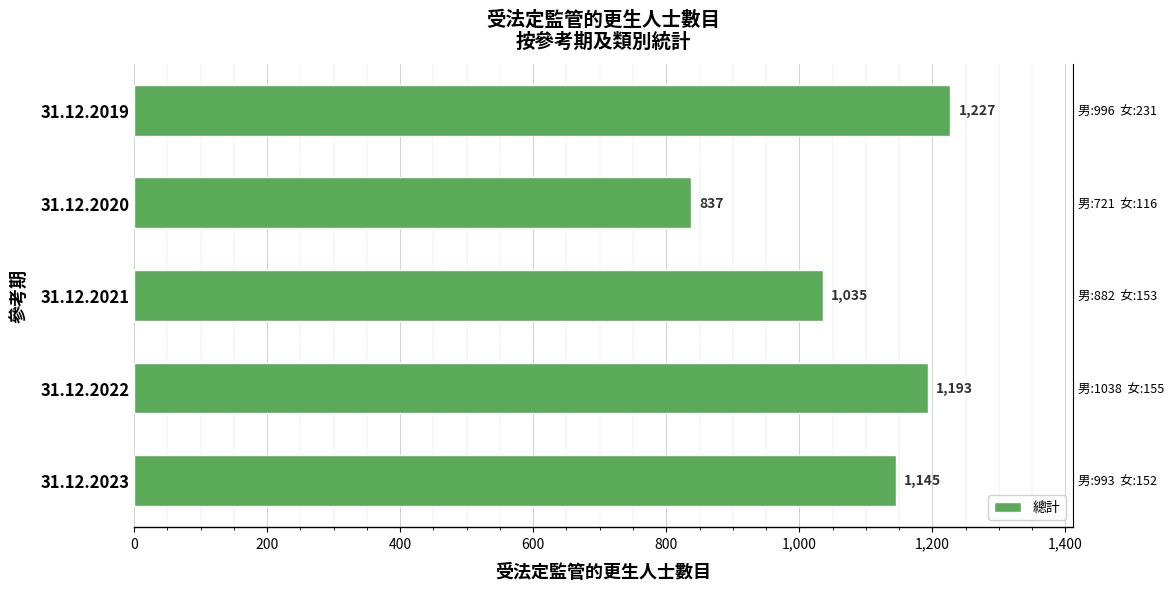

Is it true that the value at 31.12.2021 is 635?

False